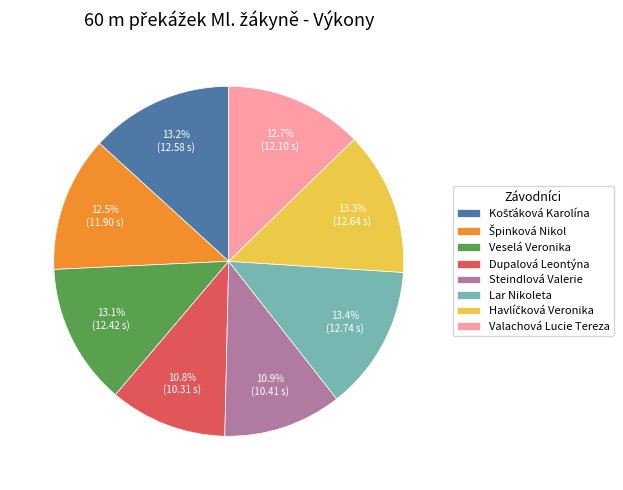

Between Lar Nikoleta and Steindlová Valerie, which is larger?

Lar Nikoleta